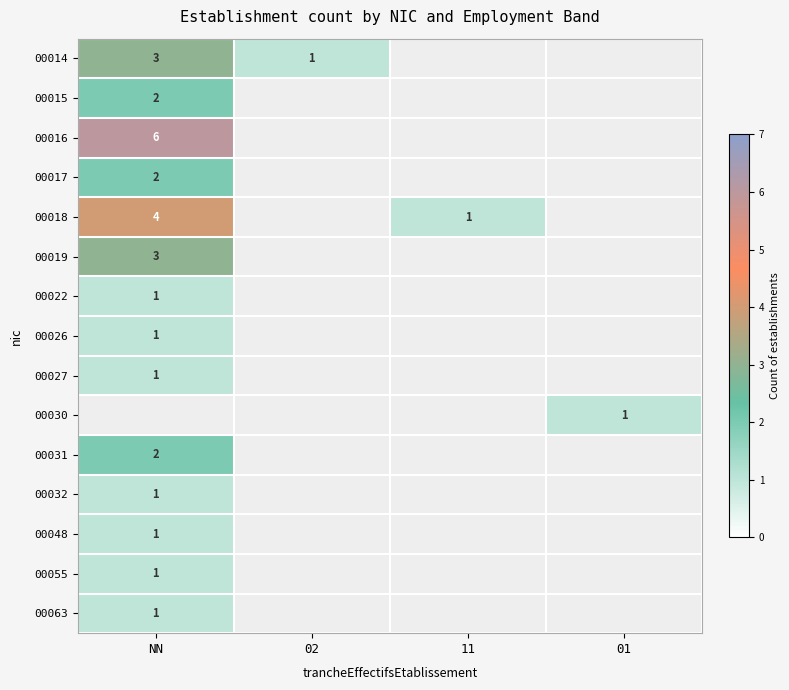

The value of 00015 at NN is 1. True or false?

False